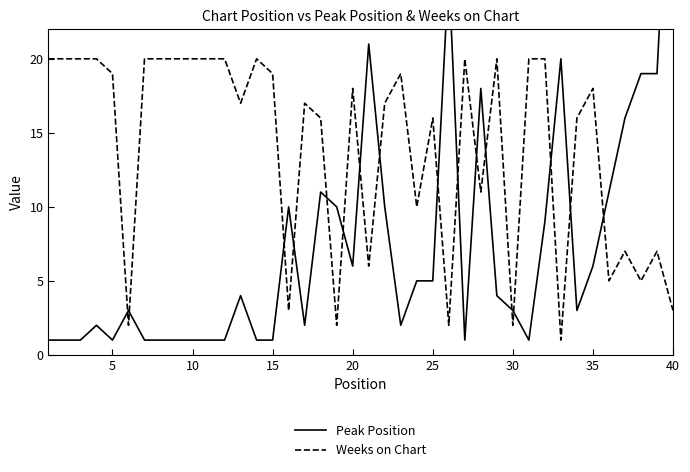

List the series in order of their peak value, lowest first.

Weeks on Chart, Peak Position